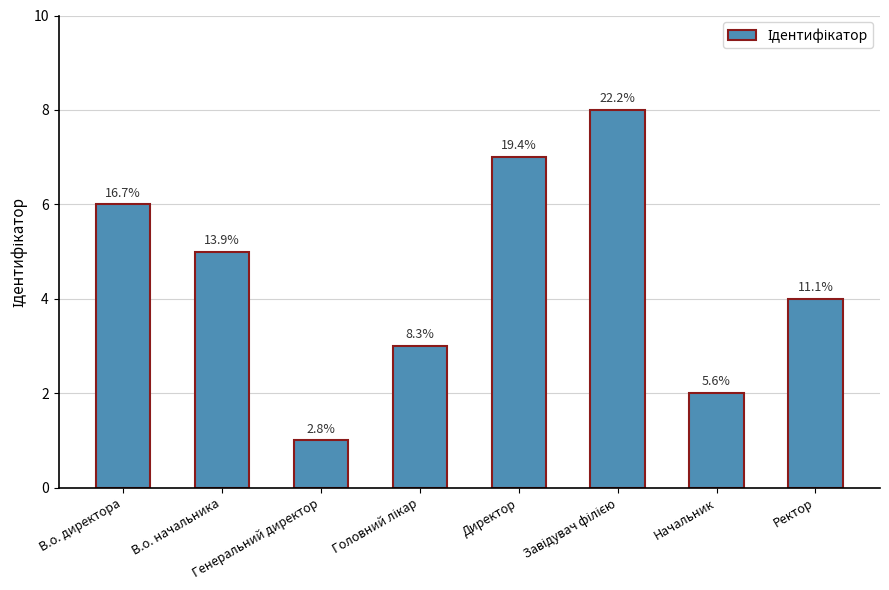

Are the bars horizontal?

No